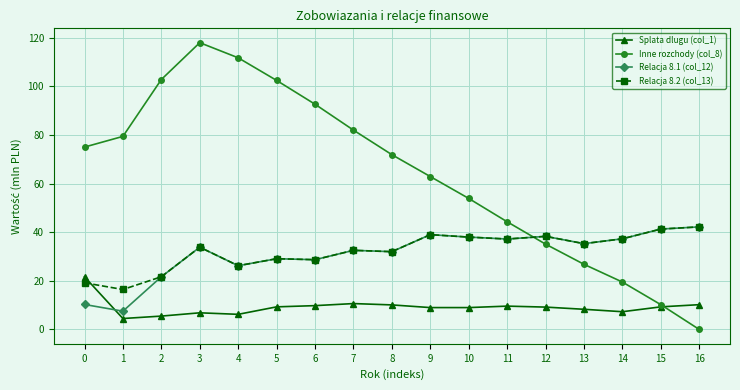

Which series changed the most between 8 and 15?

Inne rozchody (col_8)